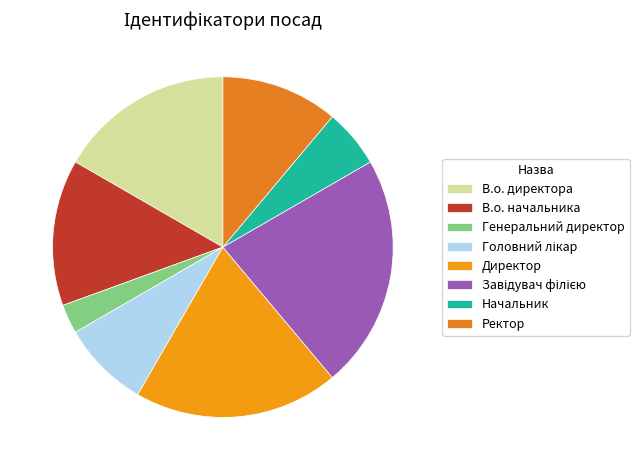

To the nearest percent, what percentage of the pie is Директор?

19%